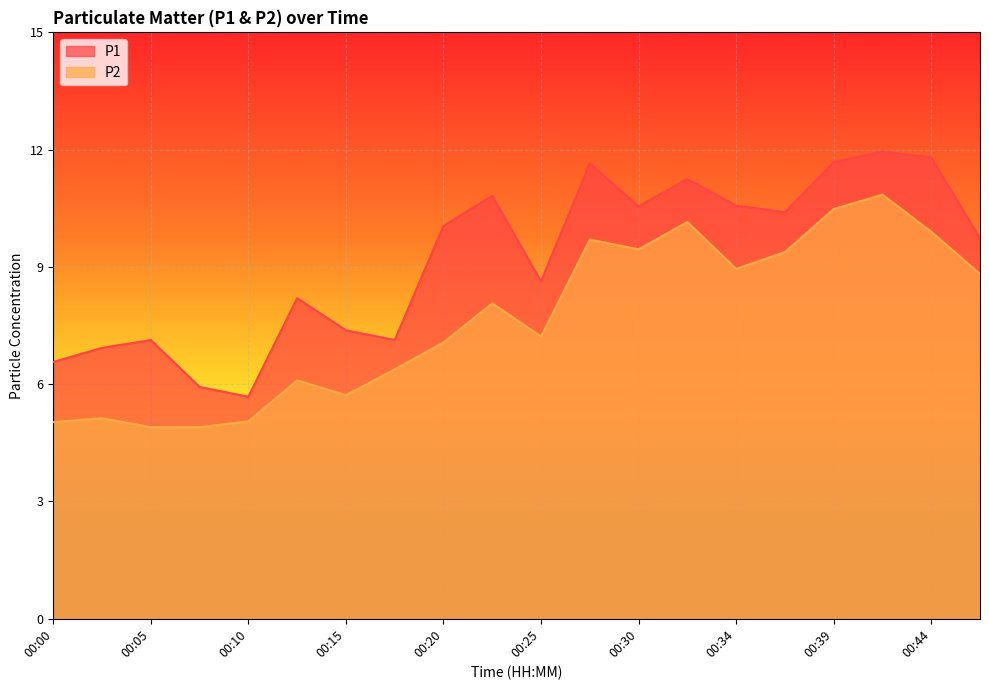

How many interior local valleys does the P1 series have?

5